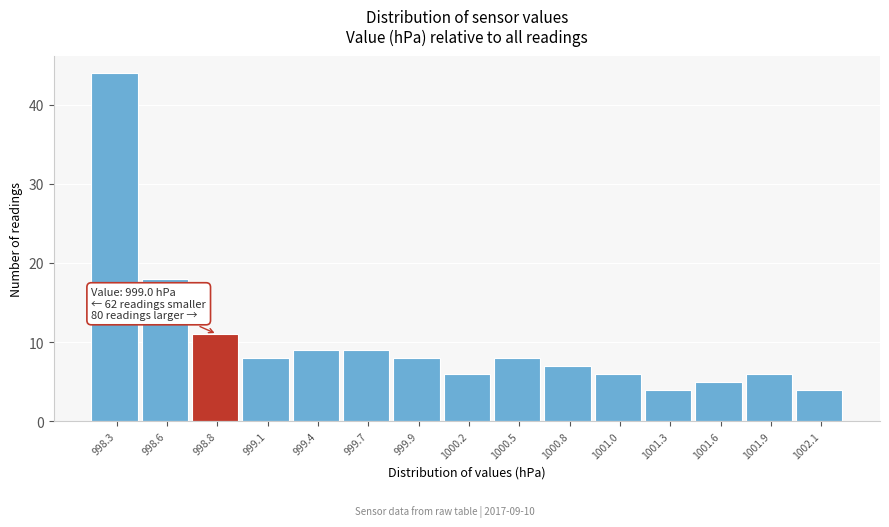

Reading right to left, transcribe all the data shown in this chart.

4	6	5	4	6	7	8	6	8	9	9	8	11	18	44